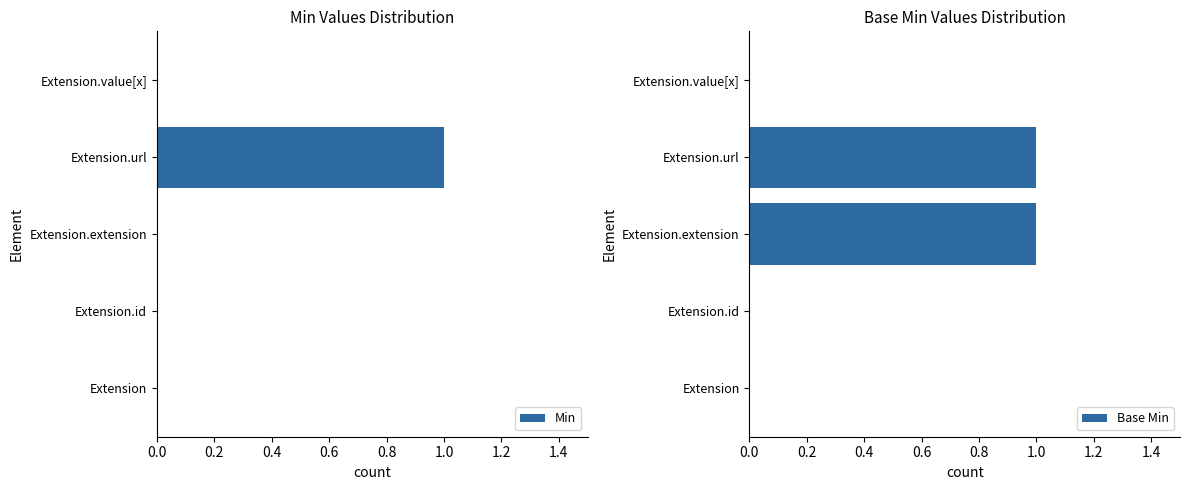

The value of Min at Extension.extension is 0. True or false?

True